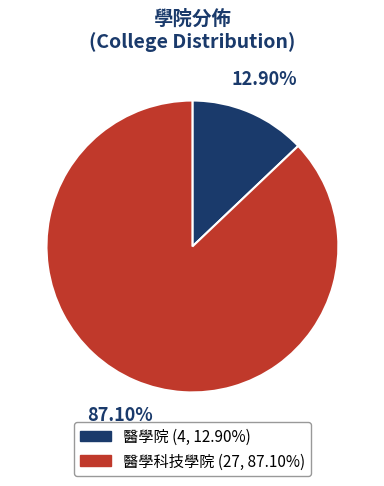

Does any single category account for the majority?

Yes